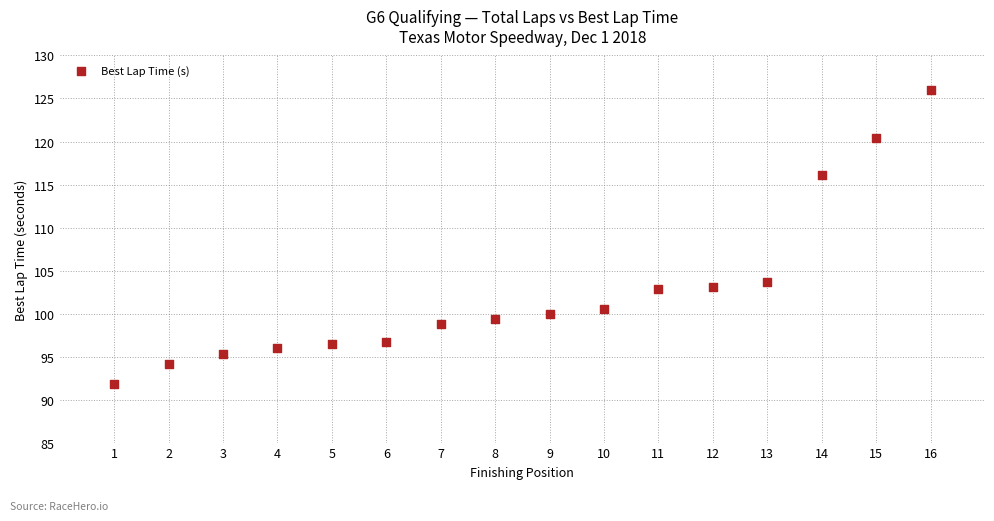

What Y value in the scatter plot is closest to 108?

103.6